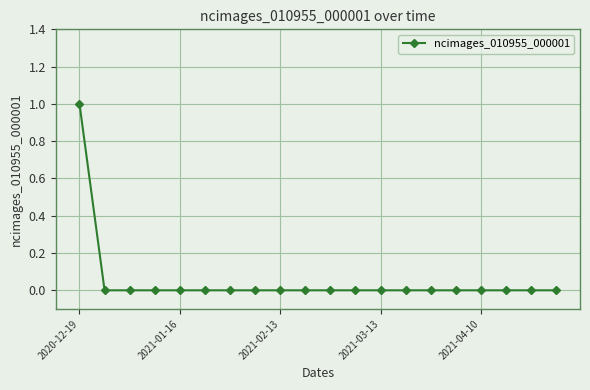

Reading left to right, what are all the values shown in this chart?

1	0	0	0	0	0	0	0	0	0	0	0	0	0	0	0	0	0	0	0